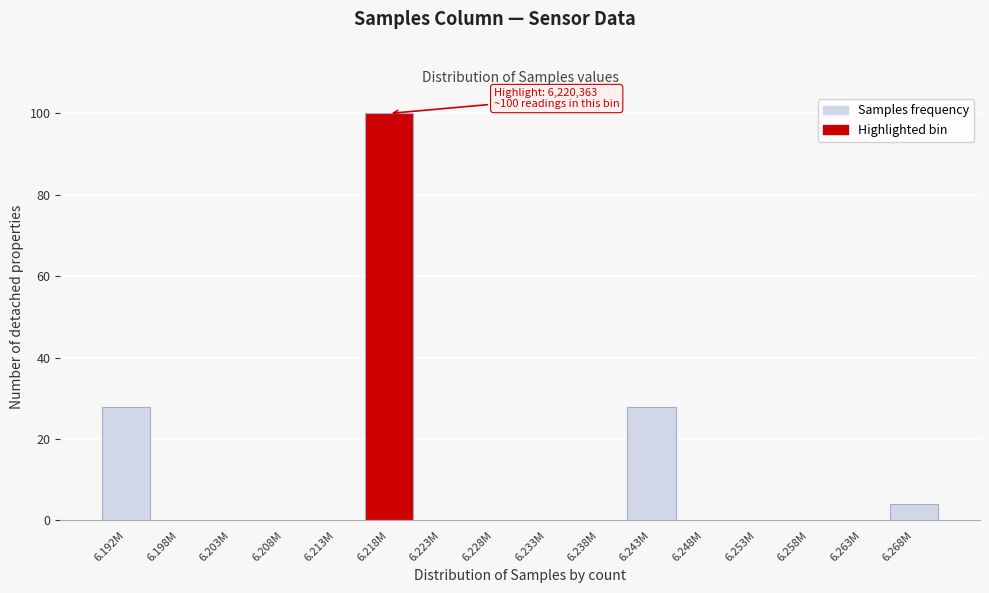

Reading right to left, list all the values displayed in this chart.

6.268M=4	6.263M=0	6.258M=0	6.253M=0	6.248M=0	6.243M=28	6.238M=0	6.233M=0	6.228M=0	6.223M=0	6.218M=100	6.213M=0	6.208M=0	6.203M=0	6.198M=0	6.192M=28